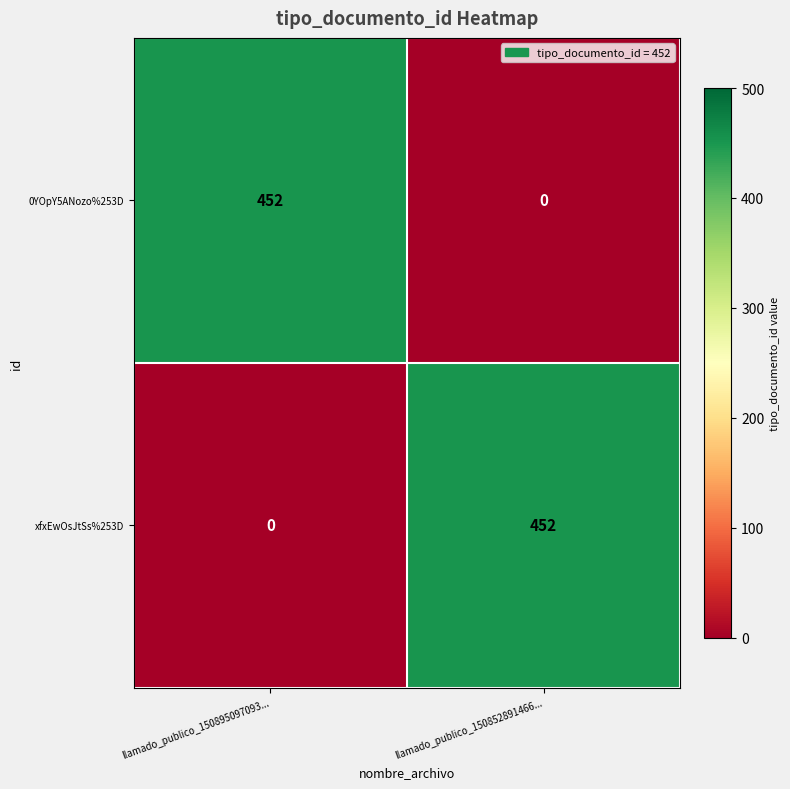

How many data points does each series have?

2